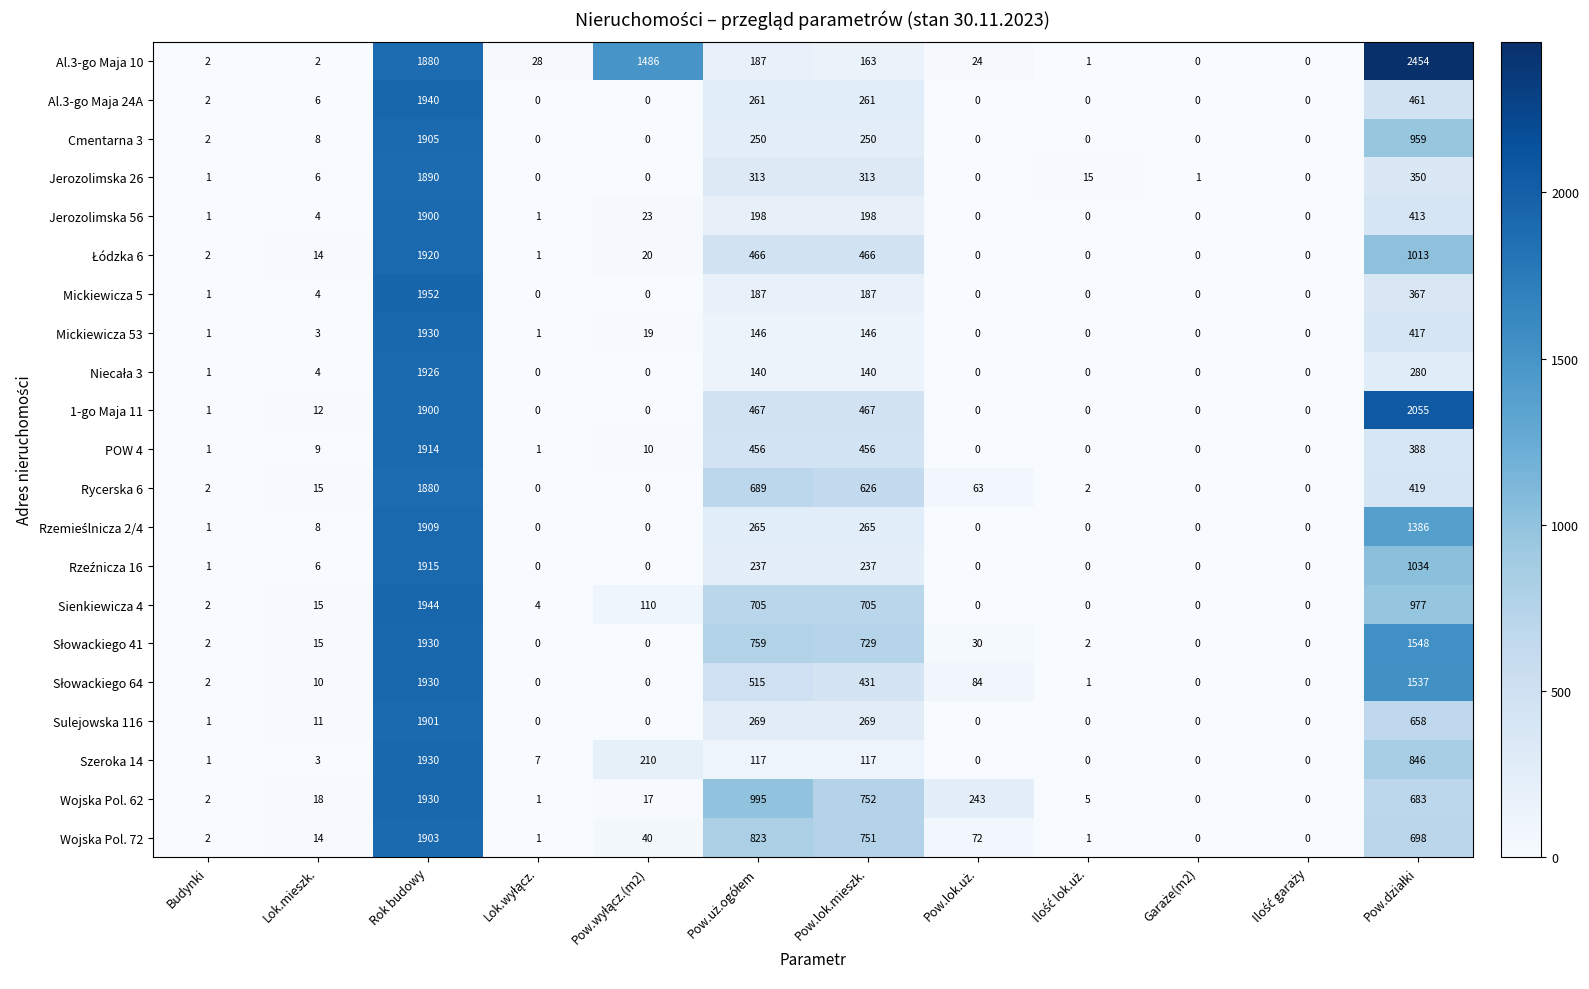

Which series has the largest total across all categories?

Al.3-go Maja 10